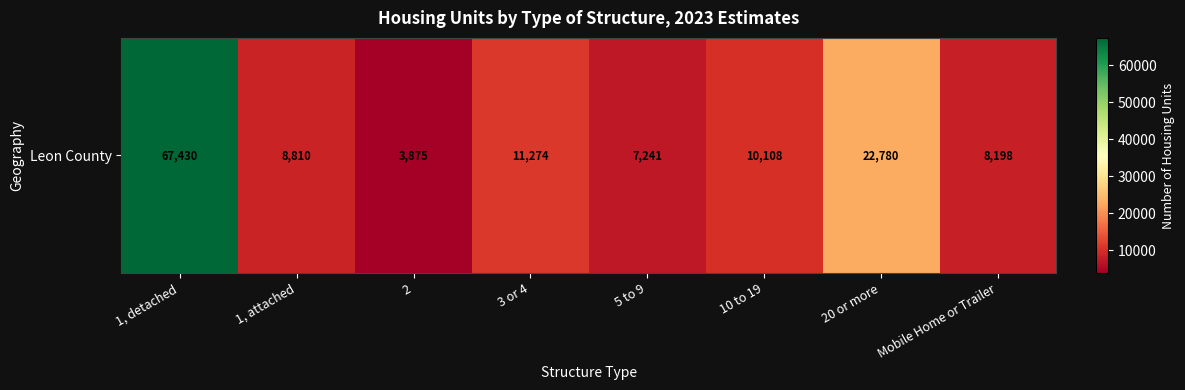

Rank the categories by value from highest to lowest.

1, detached, 20 or more, 3 or 4, 10 to 19, 1, attached, Mobile Home or Trailer, 5 to 9, 2